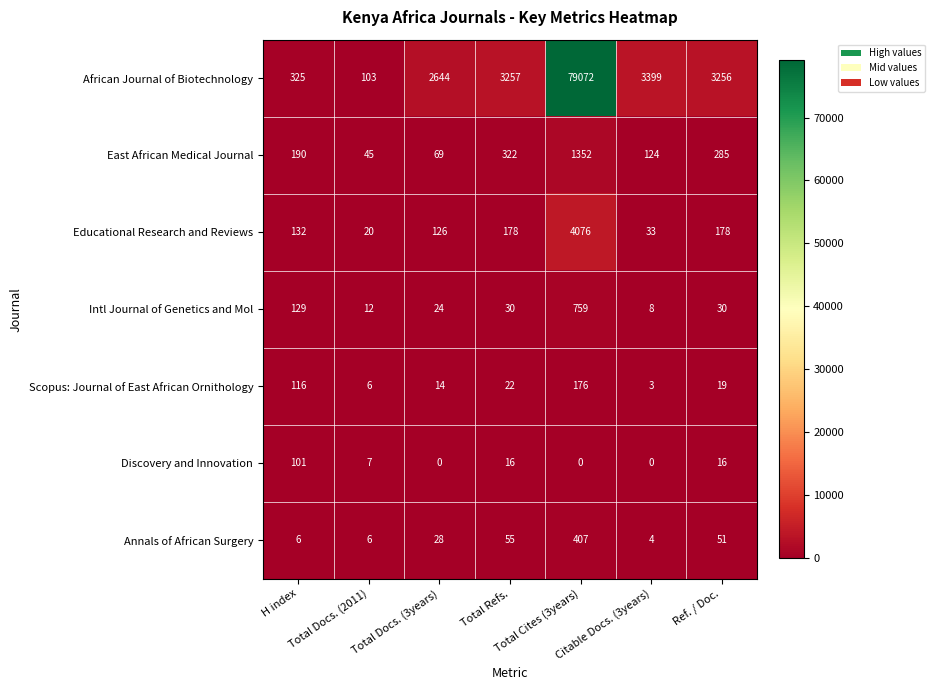

Which series has the largest total across all categories?

African Journal of Biotechnology